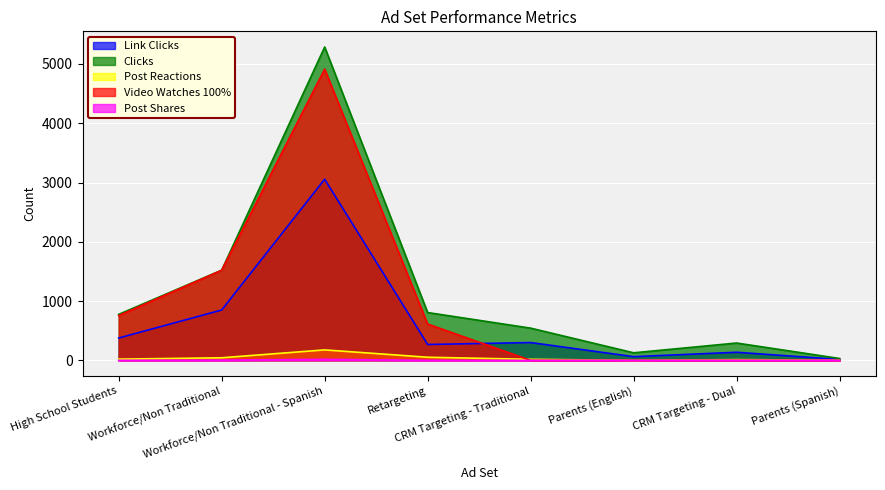

The value of Link Clicks at Retargeting is 474. True or false?

False